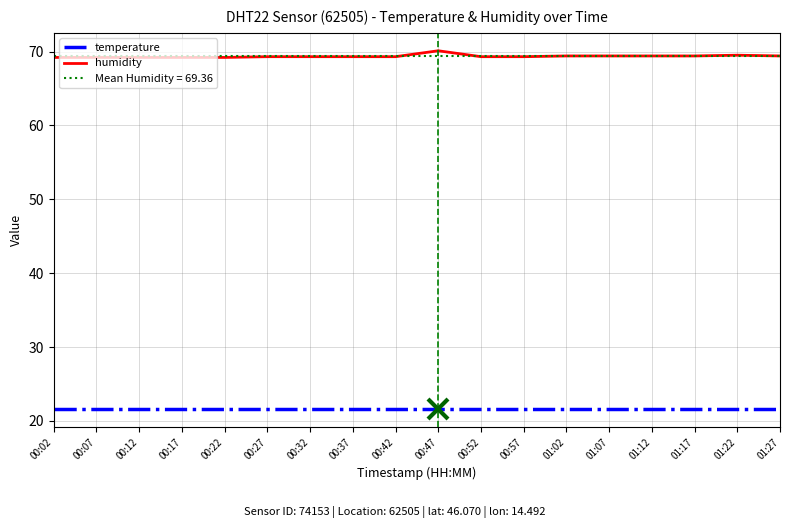

List the series in order of their overall mean, highest first.

humidity, temperature